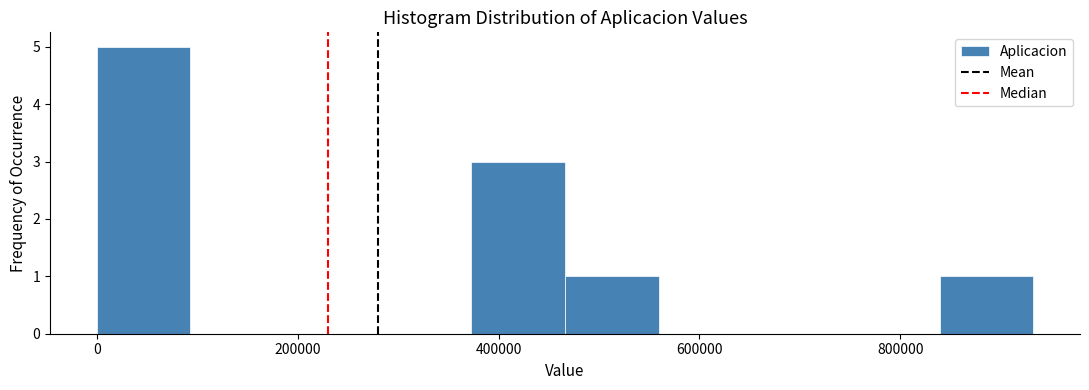

Over which range of the x-axis is the bar tallest?

0 to 100000